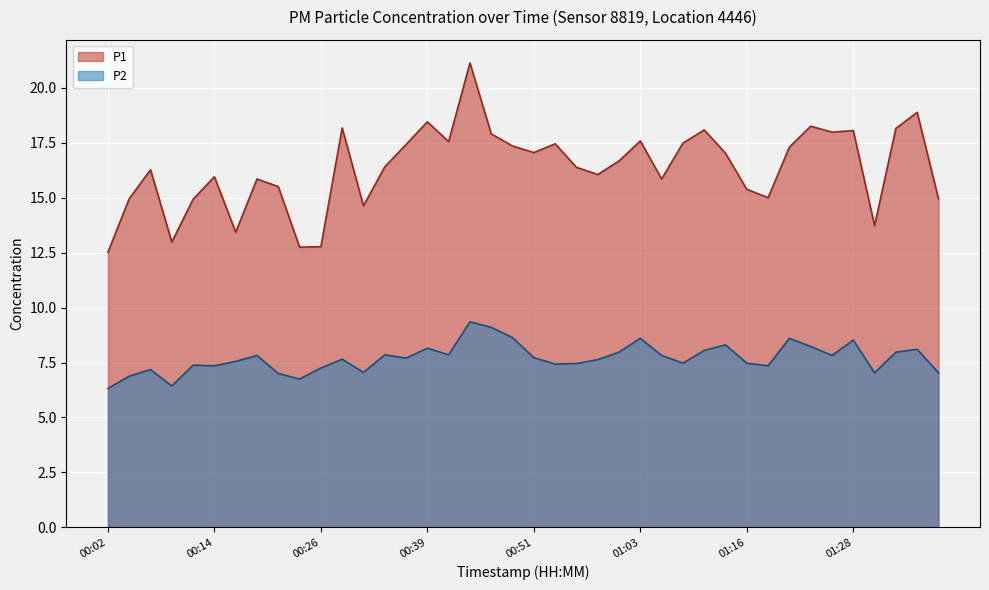

What position from the left is 00:24?

10